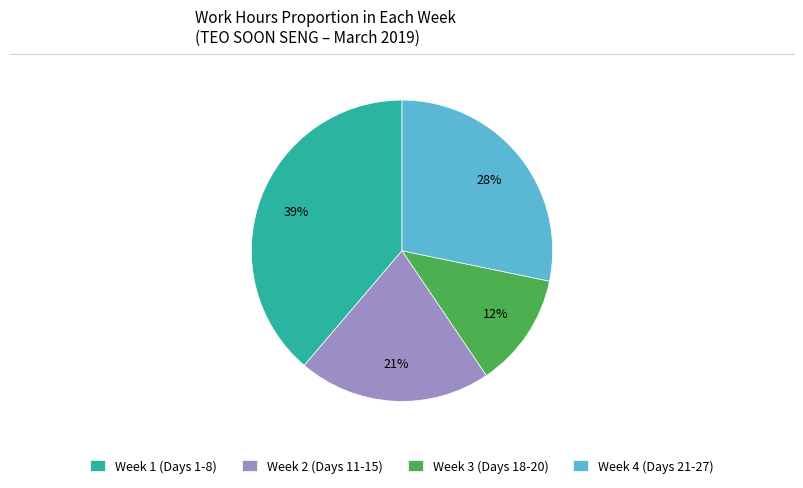

What percentage is the Week 3 (Days 18-20) slice, to the nearest percent?

12%